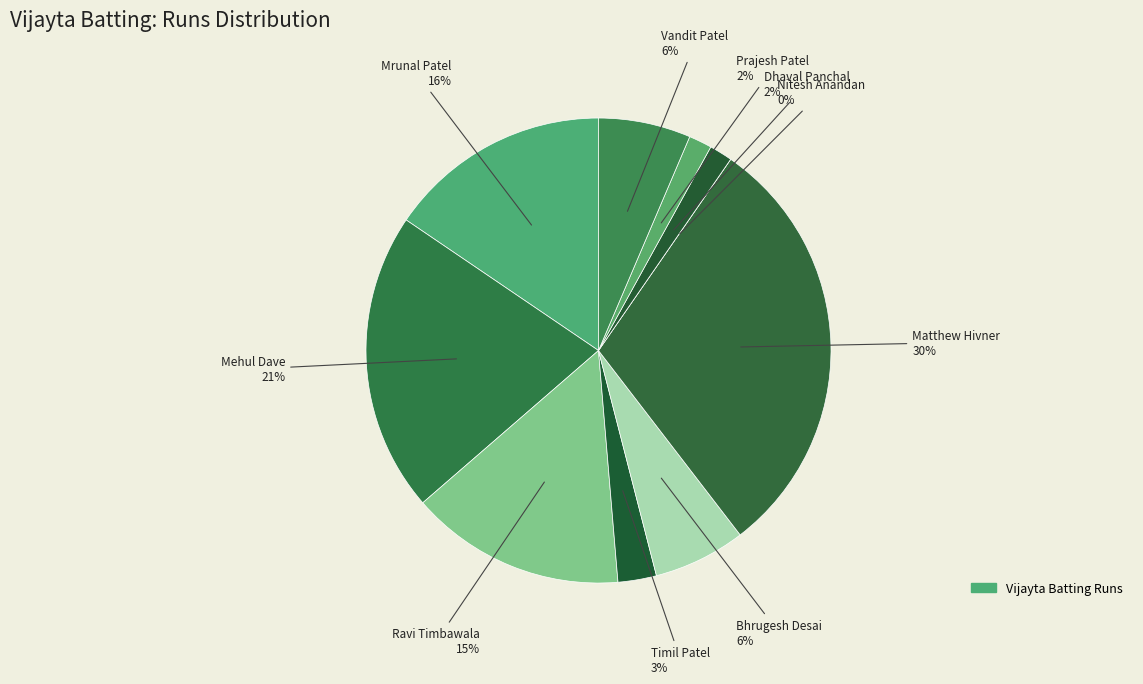

Which slice is the largest?

Matthew Hivner